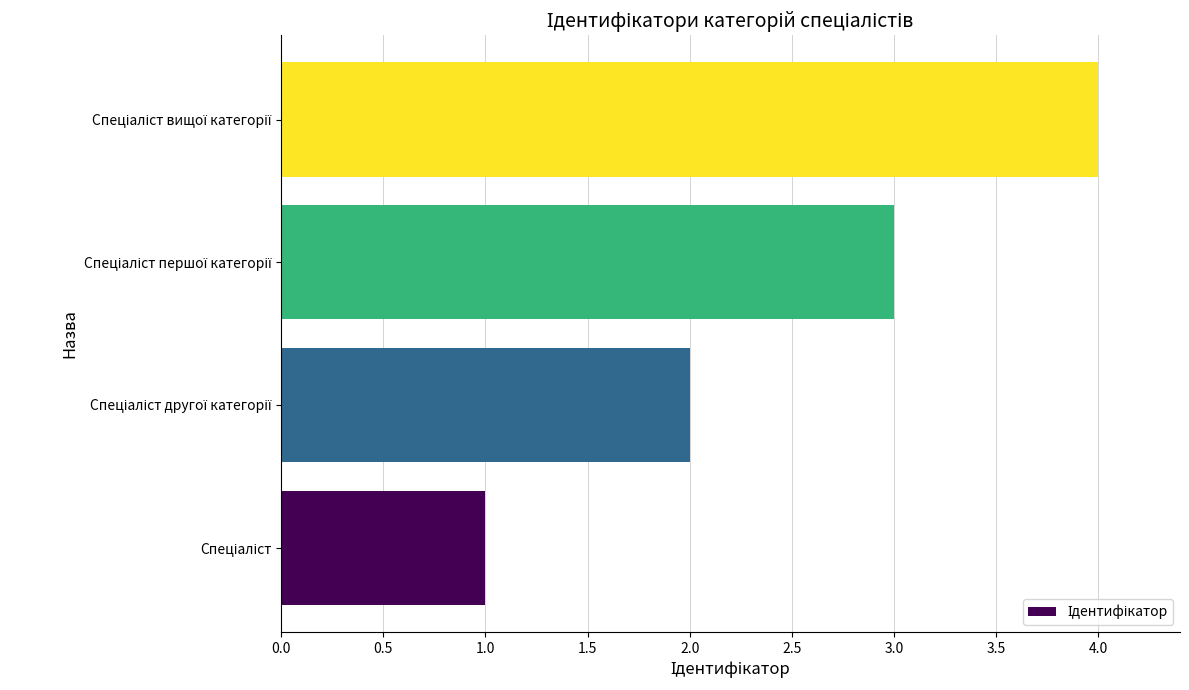

What is the greatest value displayed?

4